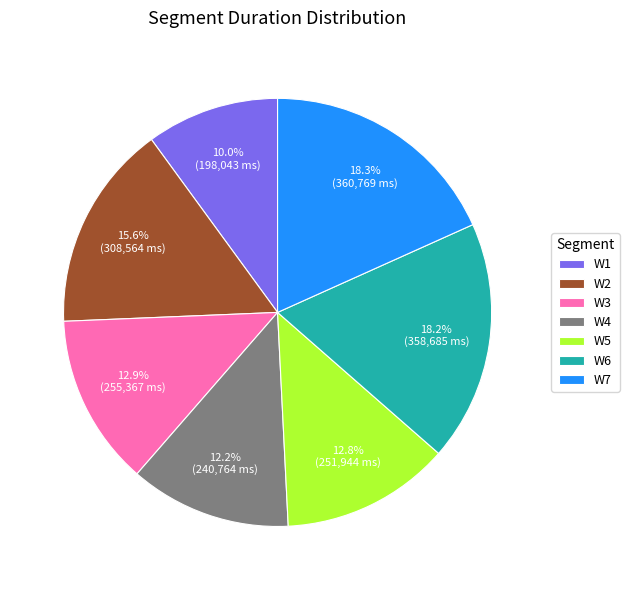

To the nearest percent, what portion does W2 represent?

16%